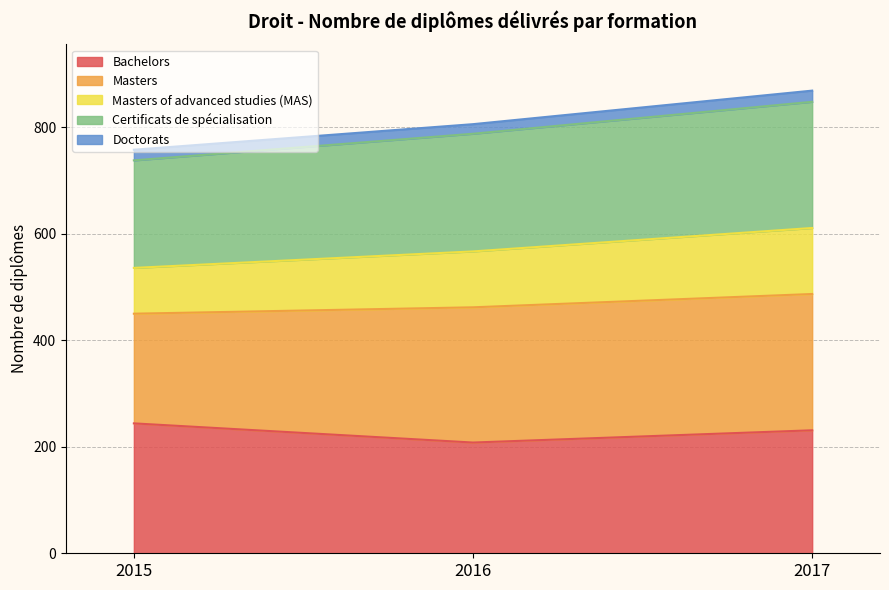

Which category has the lowest value in the Bachelors series?

2016